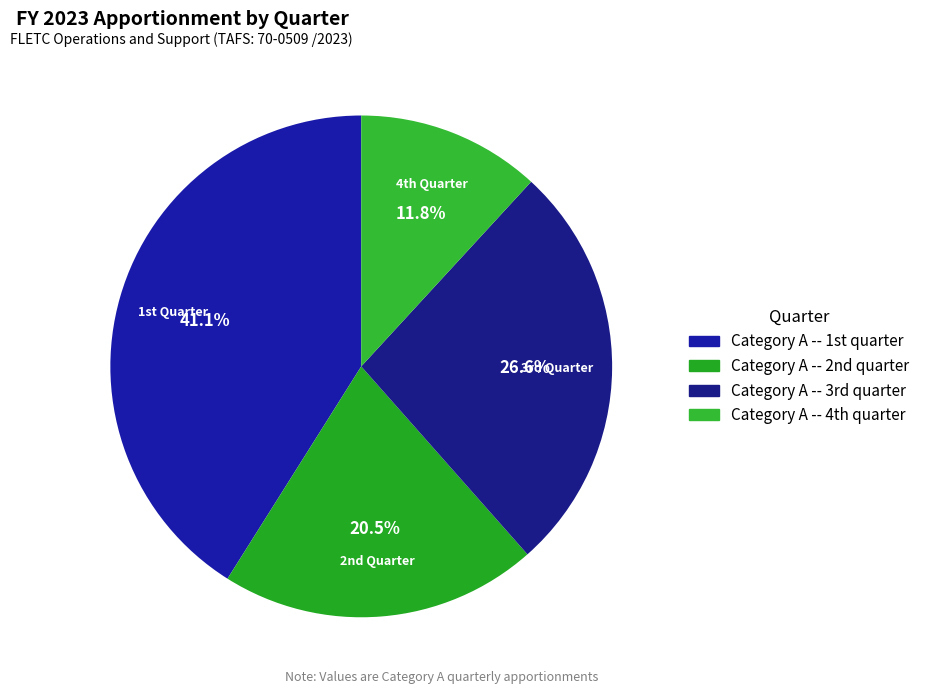

Count the number of slices in the pie.

4